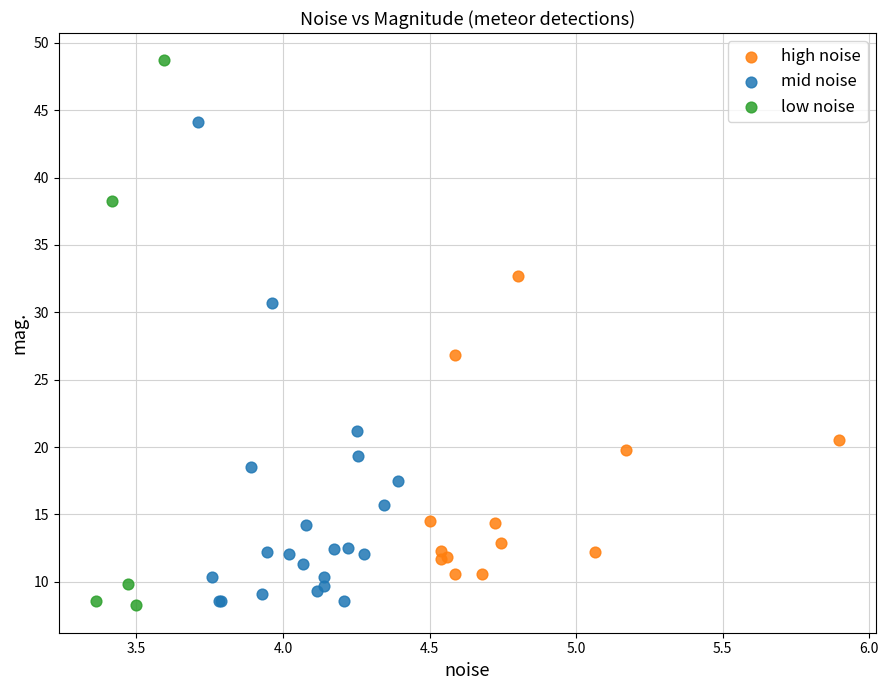

Which series has the widest spread of Y values?

low noise